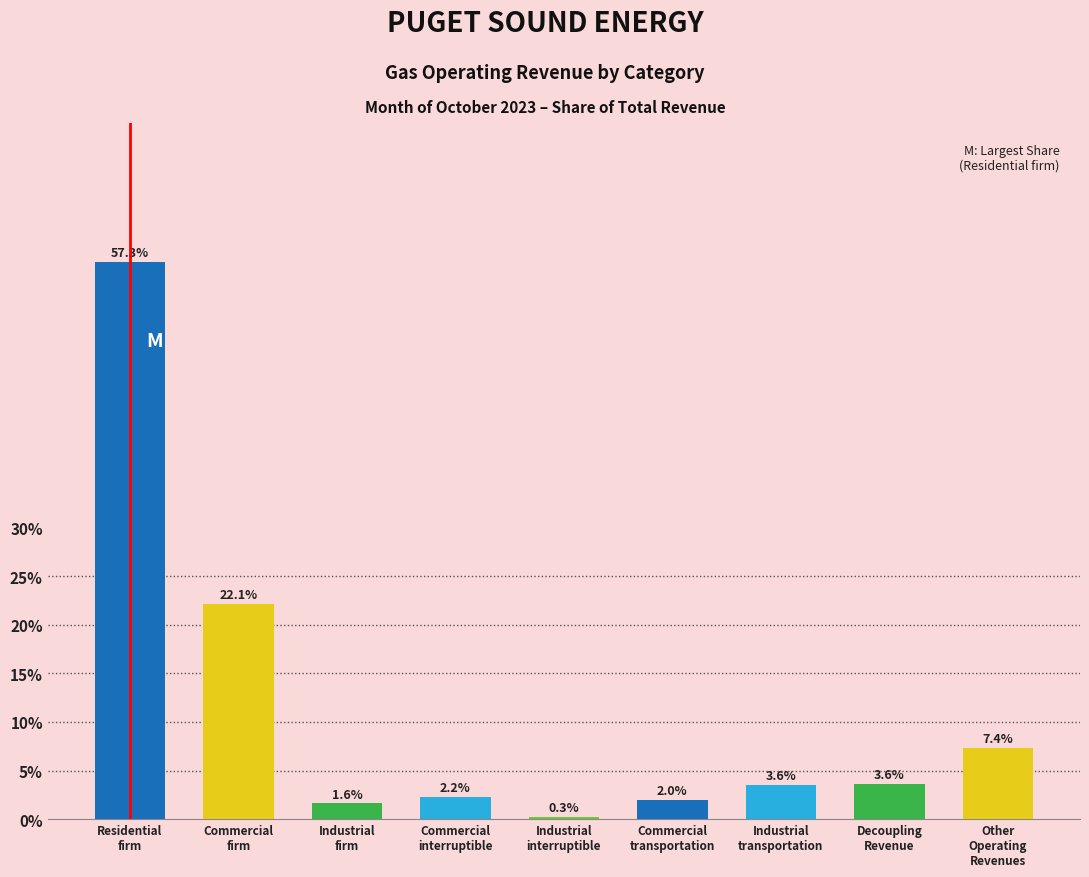

Reading left to right, transcribe all the data shown in this chart.

57.3	22.1	1.6	2.2	0.3	2.0	3.6	3.6	7.4